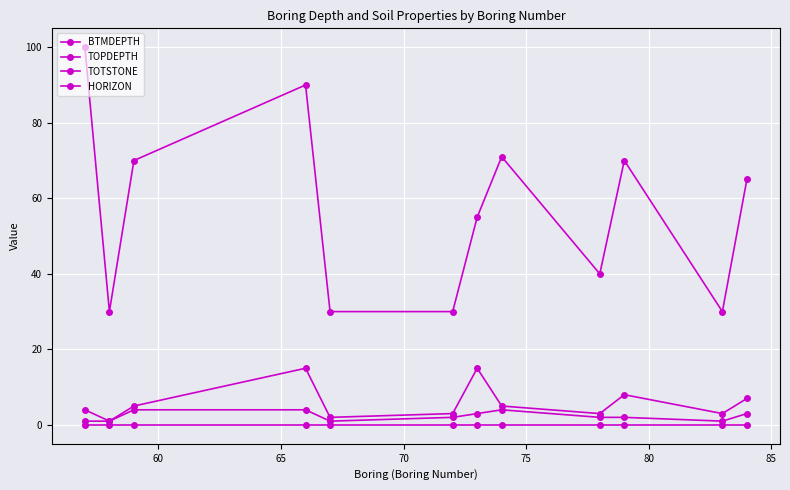

What is the greatest value displayed?

100